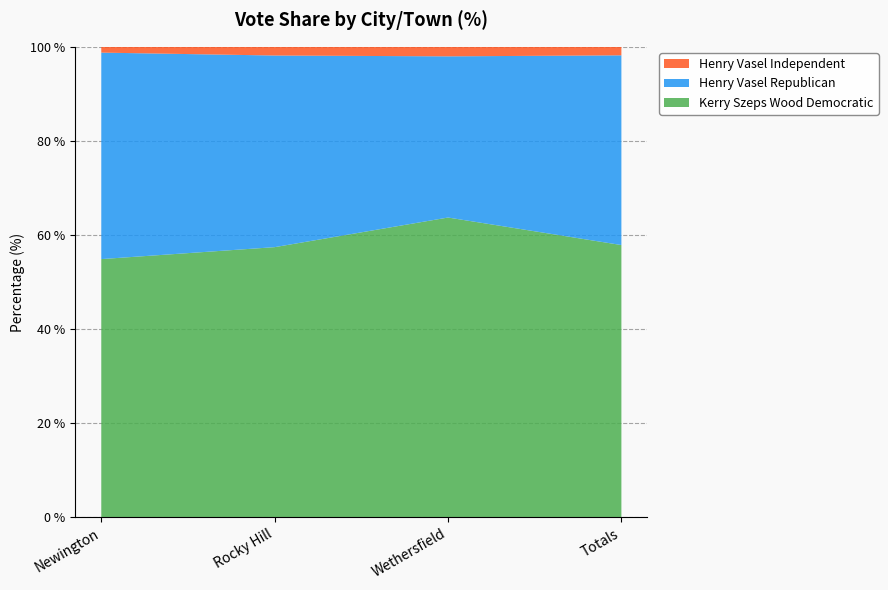

The value of Kerry Szeps Wood Democratic at Rocky Hill is 9395. True or false?

False